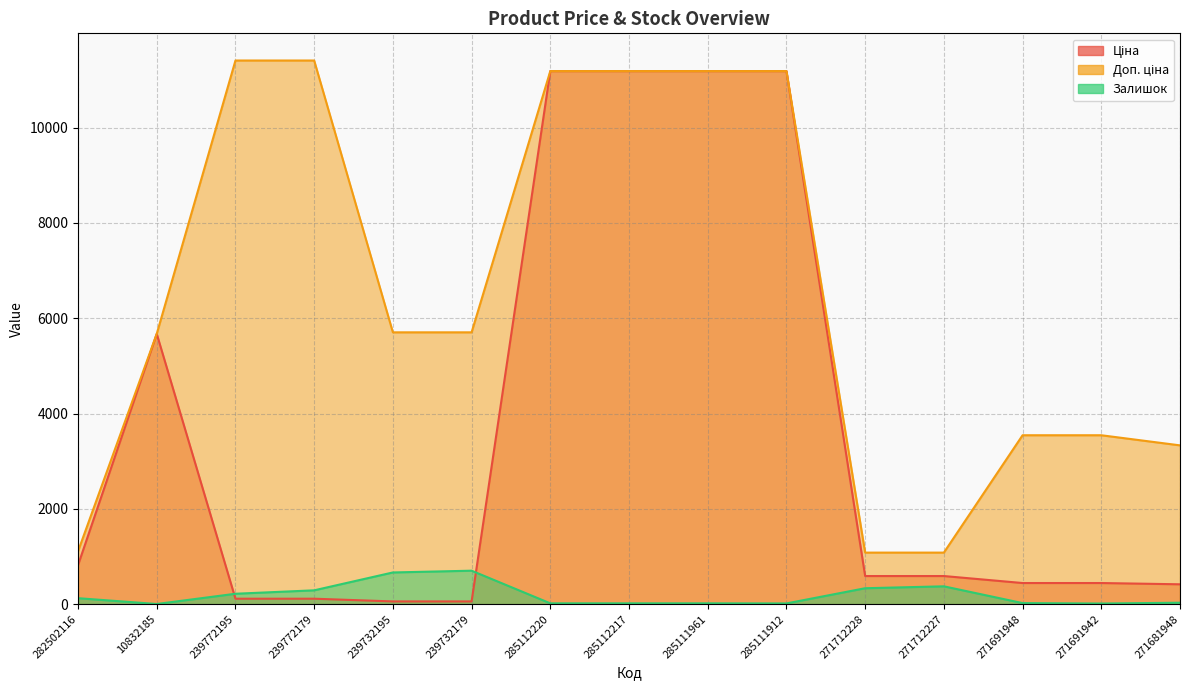

Rank the series at 271691942 from highest to lowest value.

Доп. ціна, Ціна, Залишок